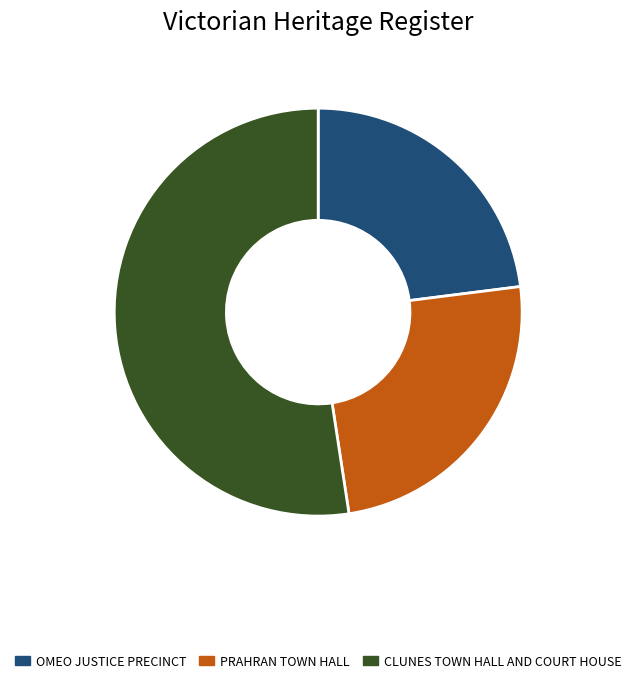

Is there any slice that represents more than half of the pie?

Yes